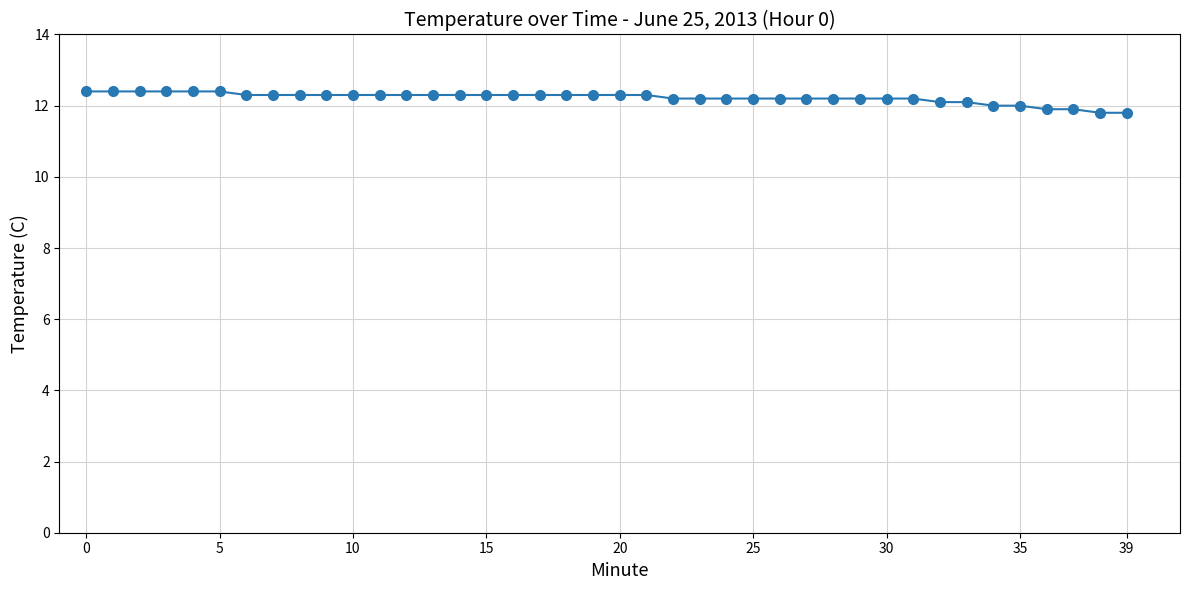

How many series are shown in this chart?

1